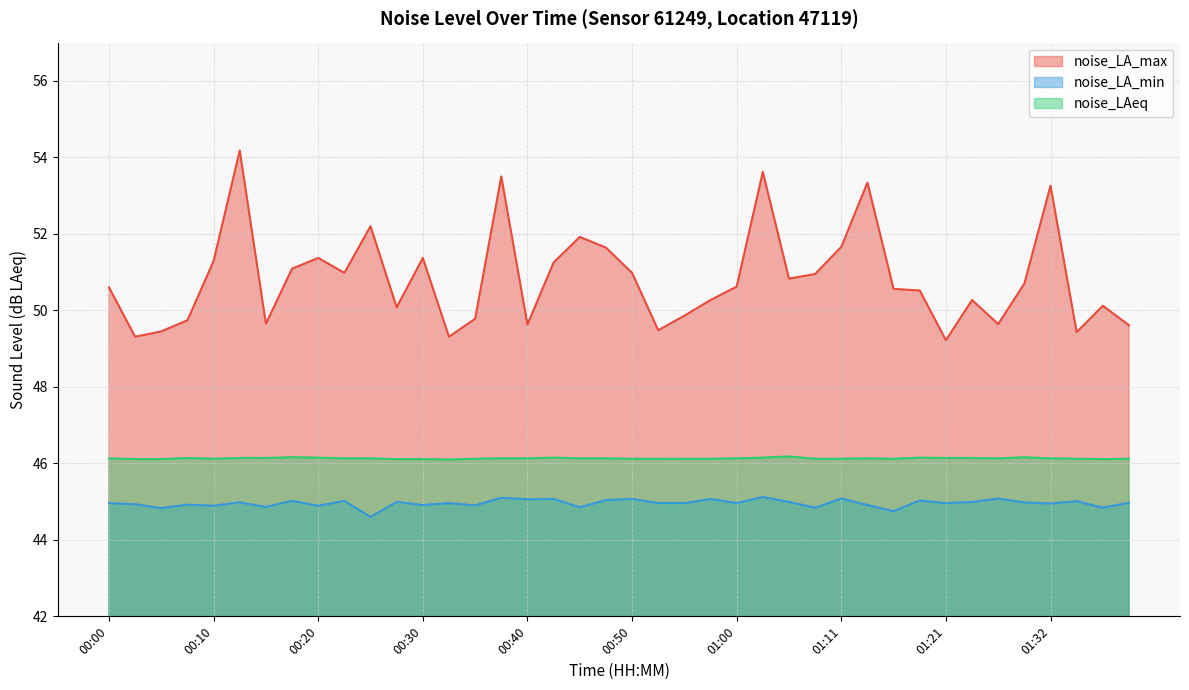

What is the label of the 12th point from the right?

01:11